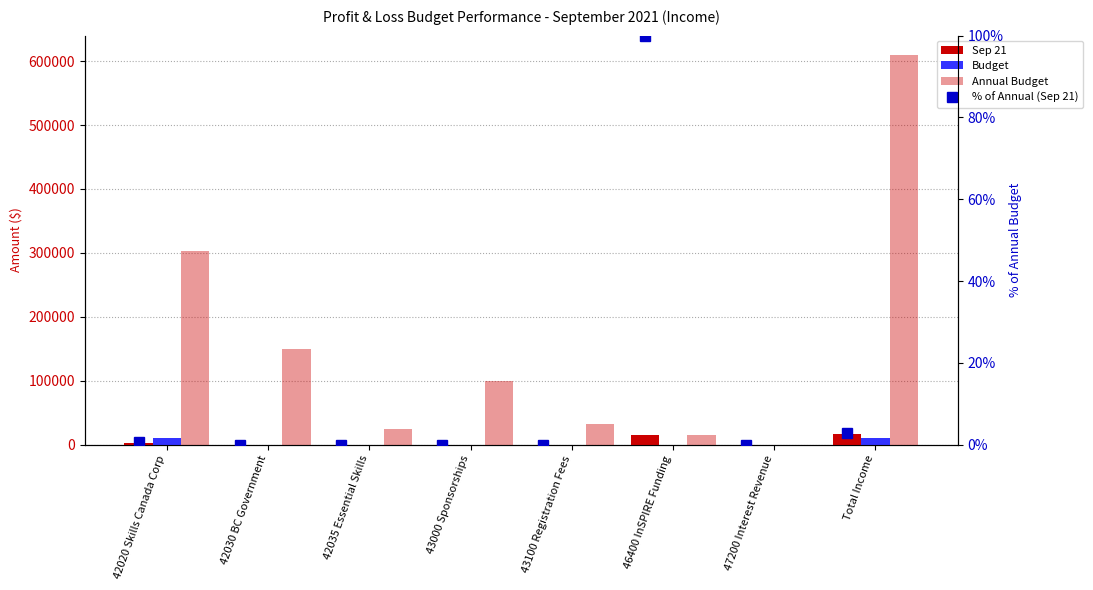

Rank the series by their maximum value, from highest to lowest.

Annual Budget, Sep 21, Budget, % of Annual (Sep 21)